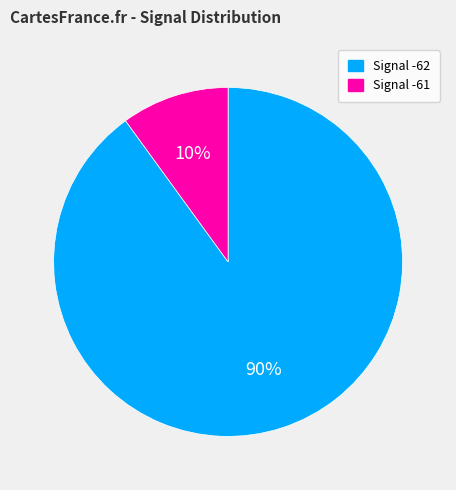

How many slices are in this pie chart?

2